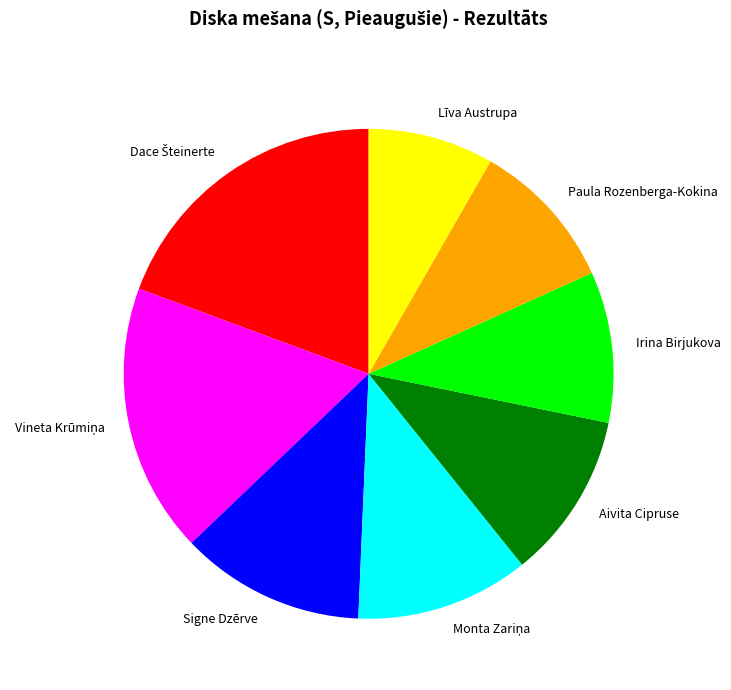

Does Paula Rozenberga-Kokina represent more than half of the total?

No